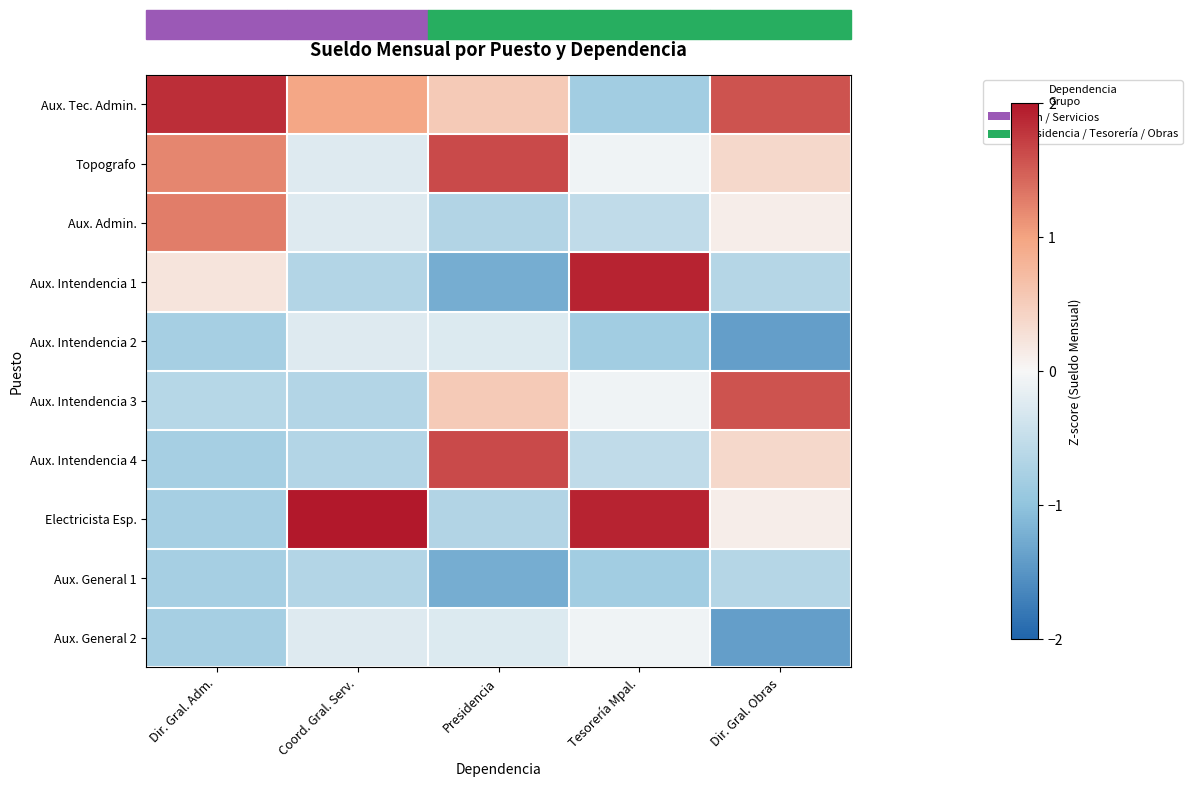

List the series in order of their peak value, highest first.

Electricista Esp., Aux. Intendencia 1, Aux. Tec. Admin., Topografo, Aux. Intendencia 4, Aux. Intendencia 3, Aux. Admin., Aux. General 2, Aux. Intendencia 2, Aux. General 1